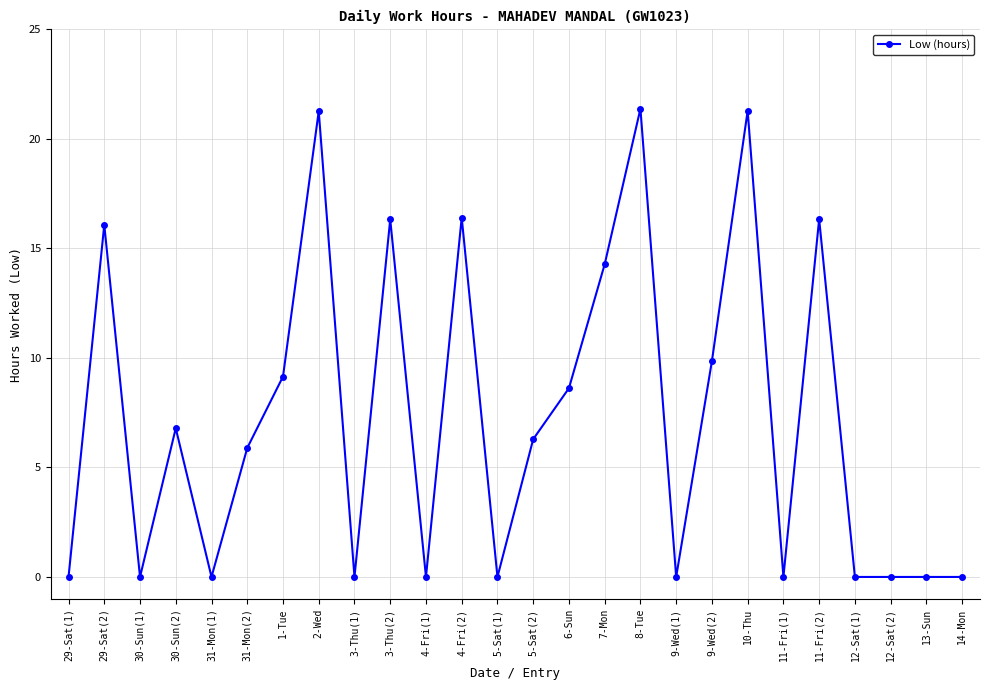

What is the maximum value shown in the chart?

21.4